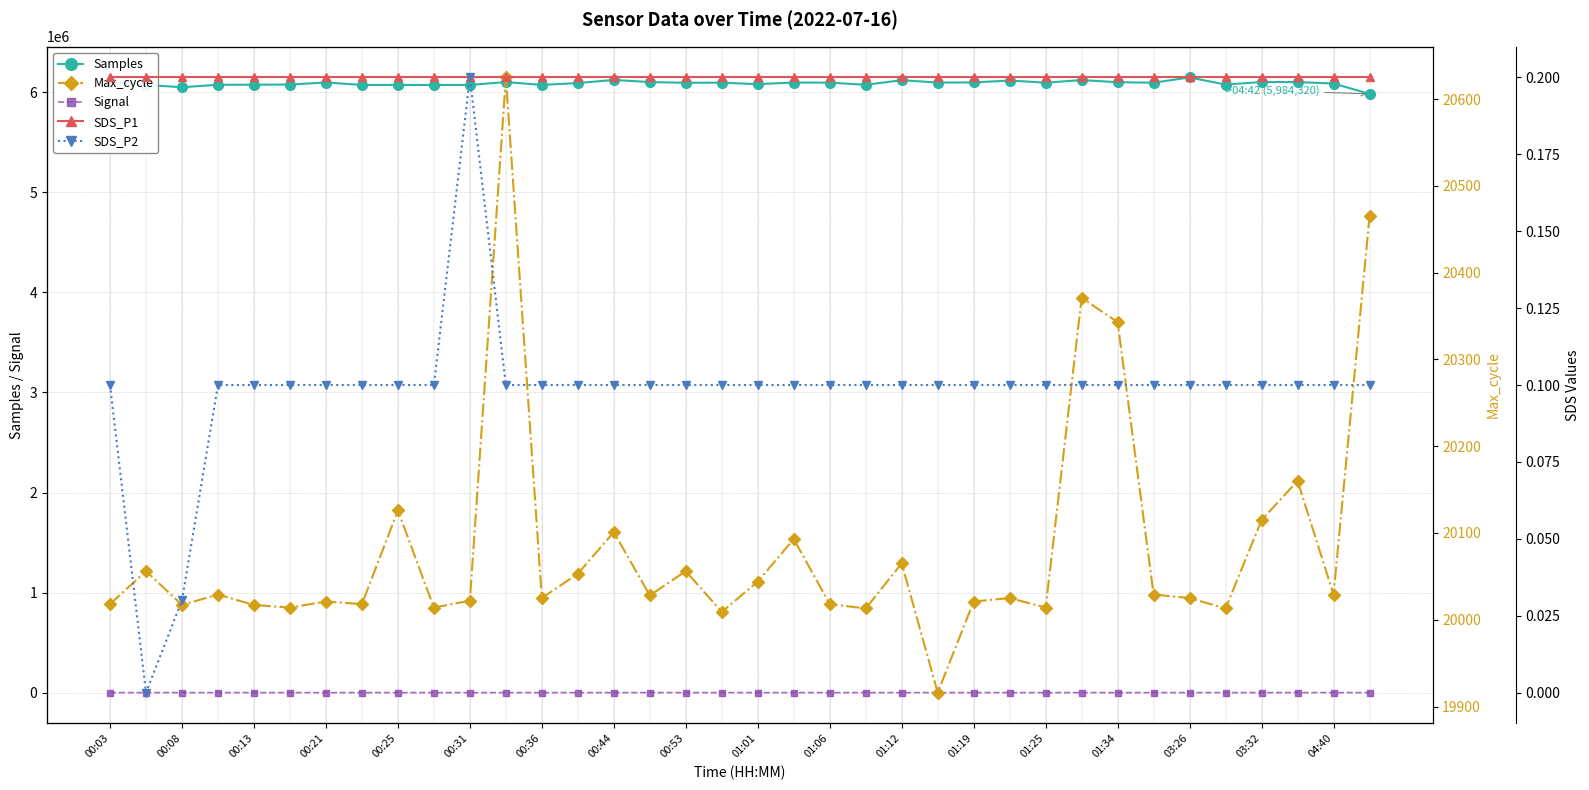

How many lines are shown in the chart?

5